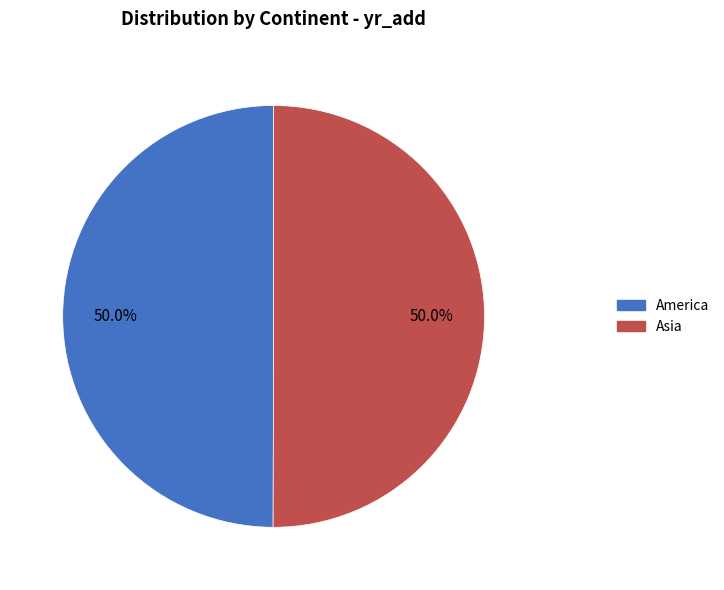

Is it true that Asia is 50% of the pie?

True